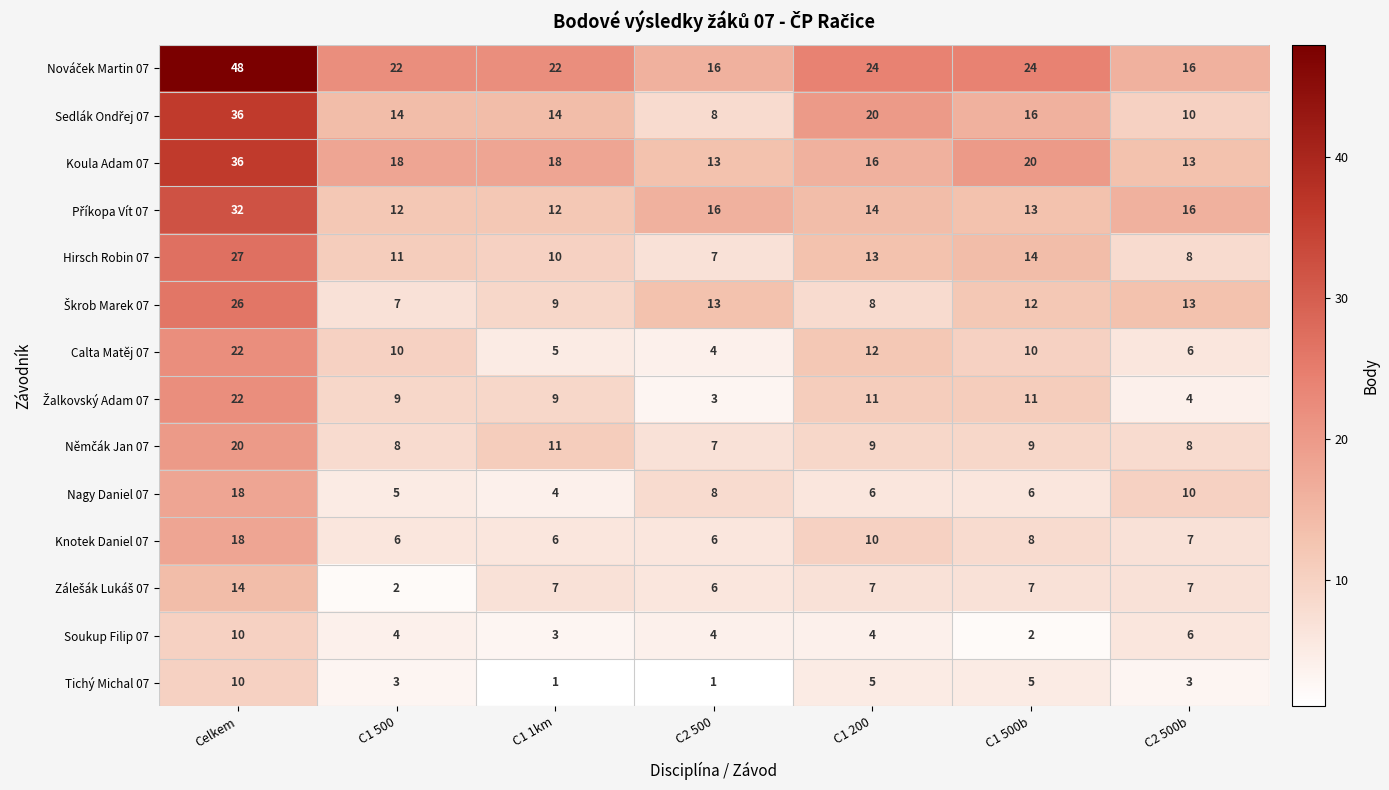

What is the difference between the Nagy Daniel 07 values at C1 500 and Celkem?

13